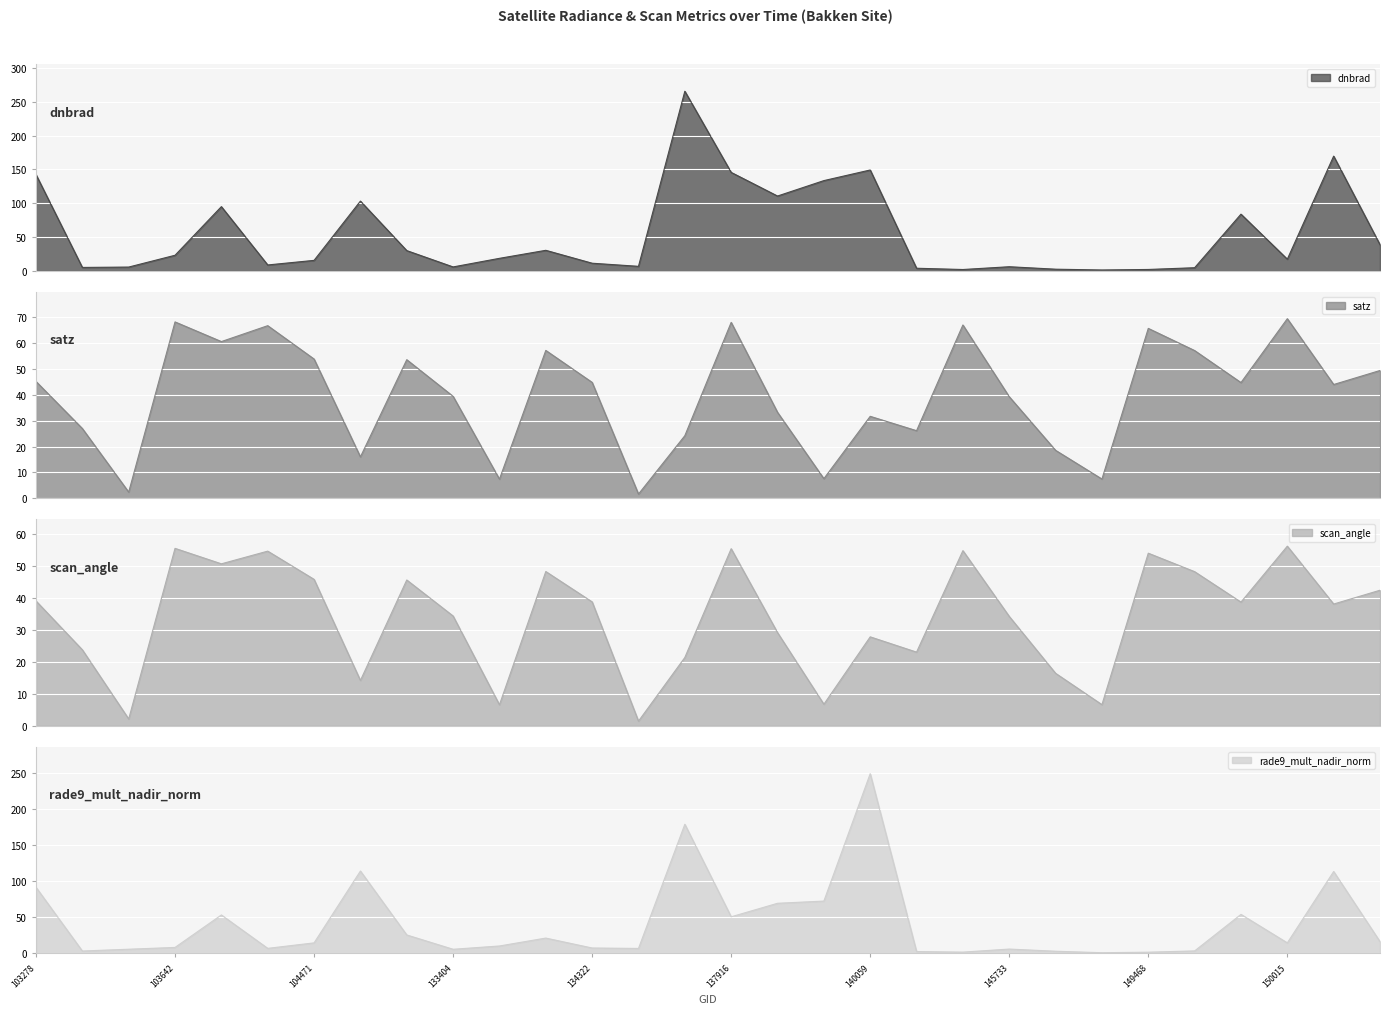

How many interior local valleys does the dnbrad series have?

8